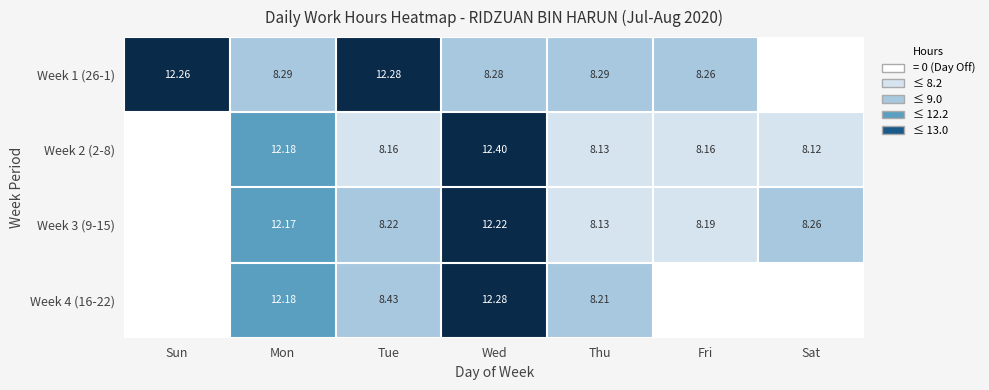

How many series are shown in this chart?

4